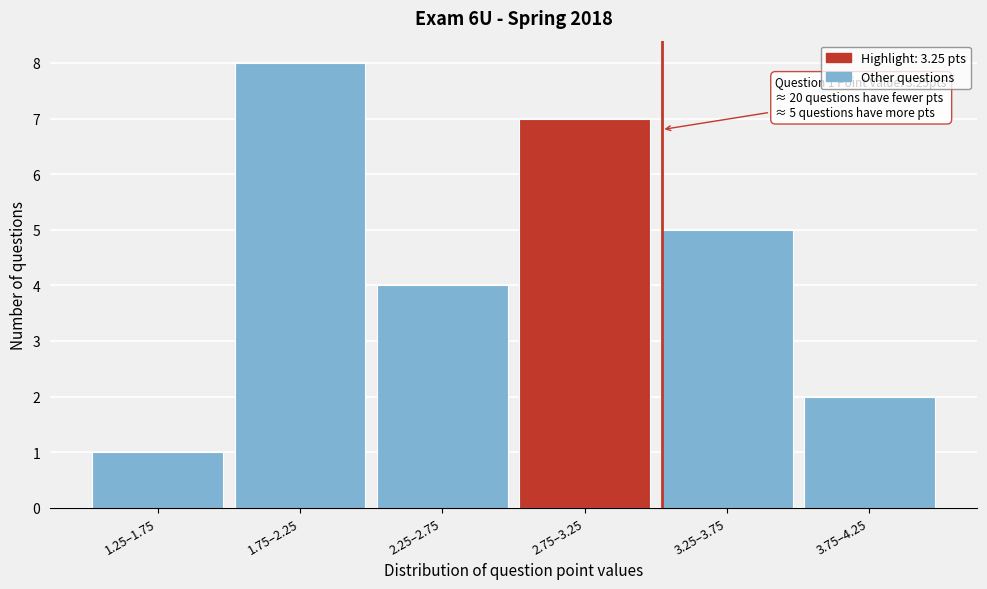

Reading left to right, list all the values displayed in this chart.

1.25–1.75=1	1.75–2.25=8	2.25–2.75=4	2.75–3.25=7	3.25–3.75=5	3.75–4.25=2